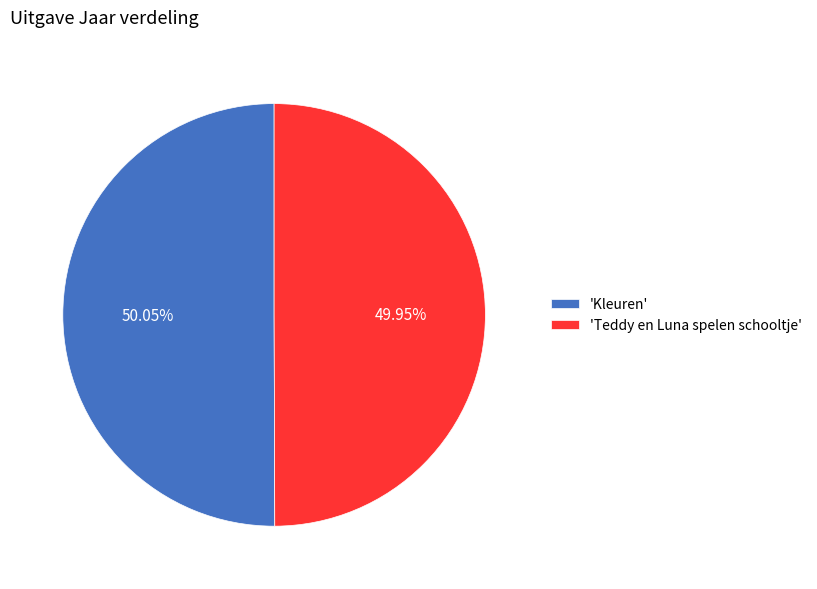

Is the sum of 'Kleuren' and 'Teddy en Luna spelen schooltje' greater than half?

Yes